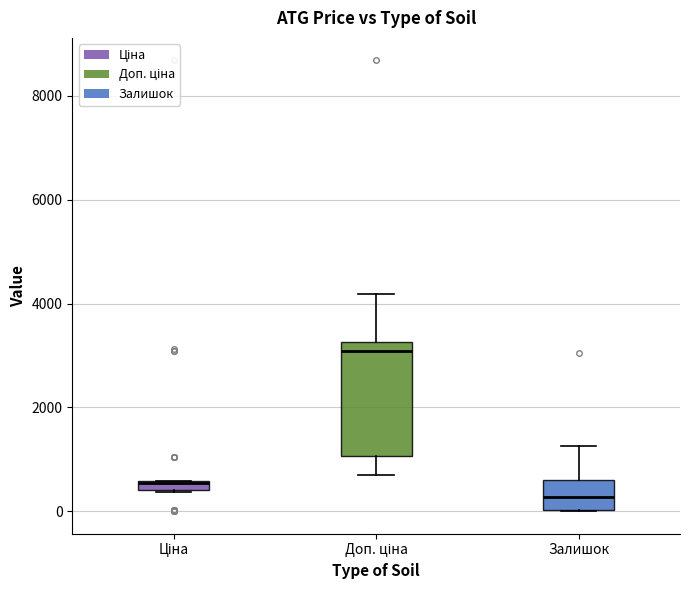

Which box is the tallest, from its lower edge to its upper edge?

Доп. ціна